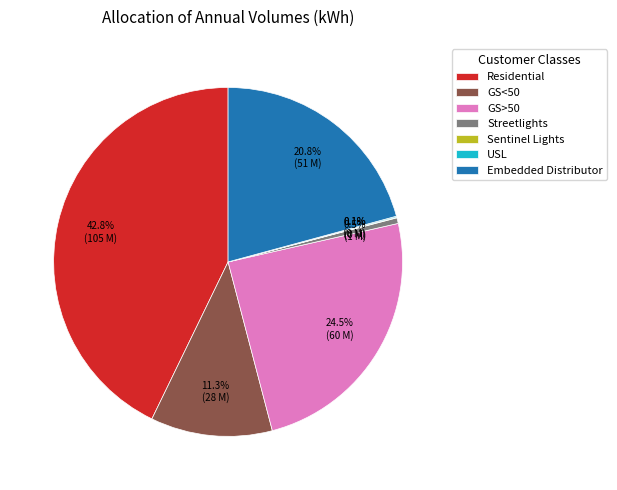

Approximately how many times larger is the value at Residential compared to GS<50?

3.8